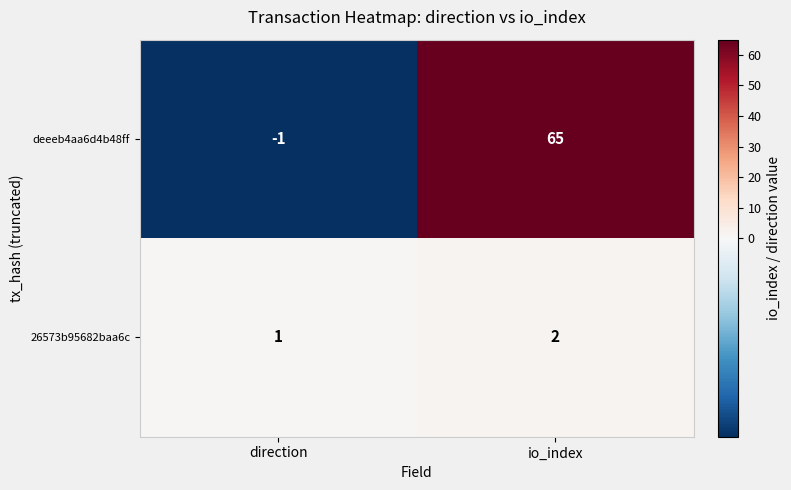

Where is deeeb4aa6d4b48ff nearest to the value 32?

direction